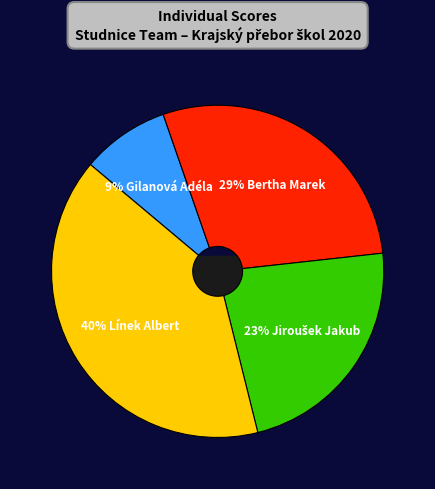

Which slice is the smallest?

Gilanová Adéla